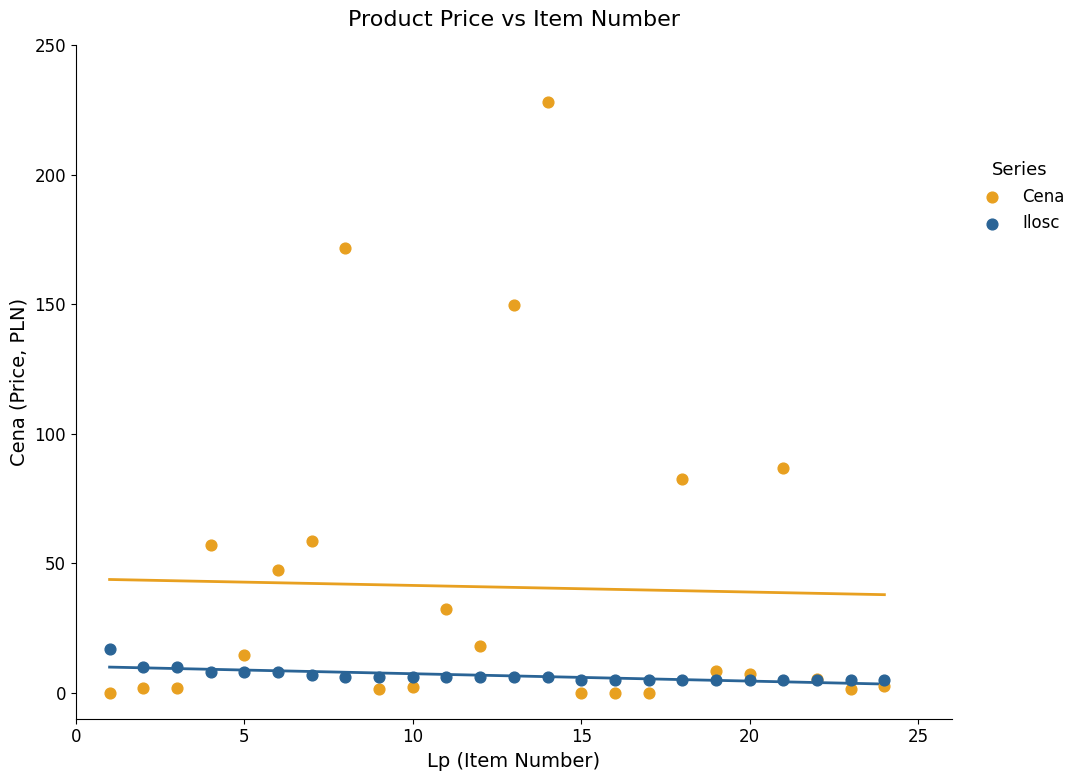

Which series reaches the maximum Y coordinate?

Cena